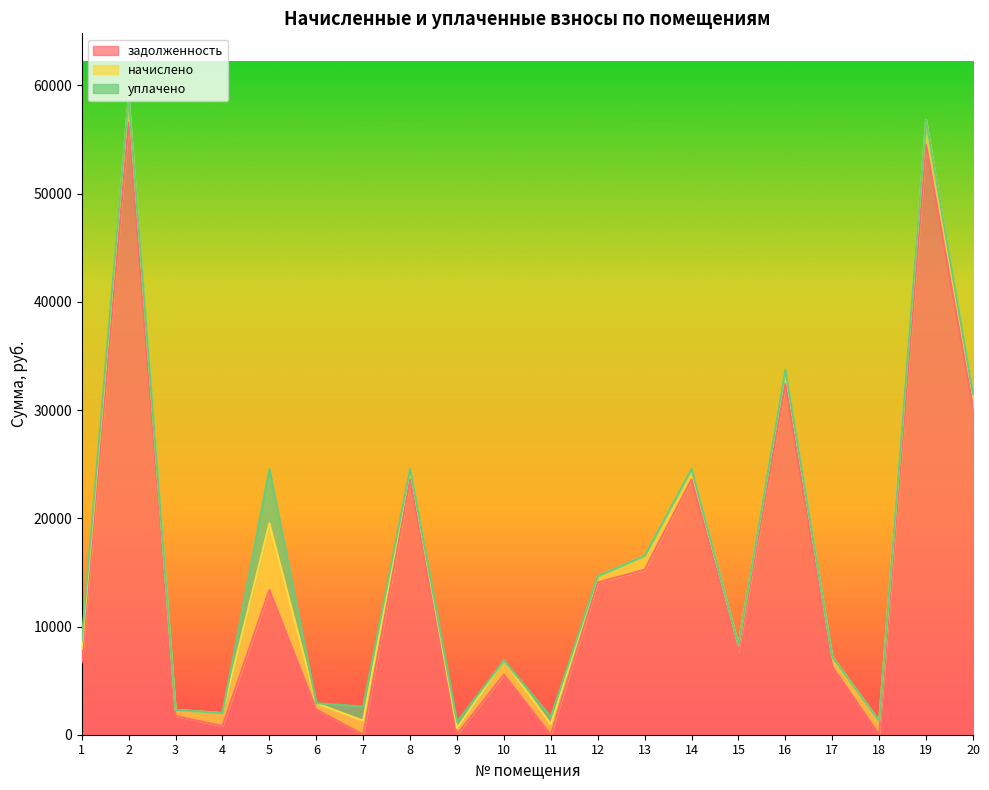

What is the spread (max minus min) of values at 3?

1725.8